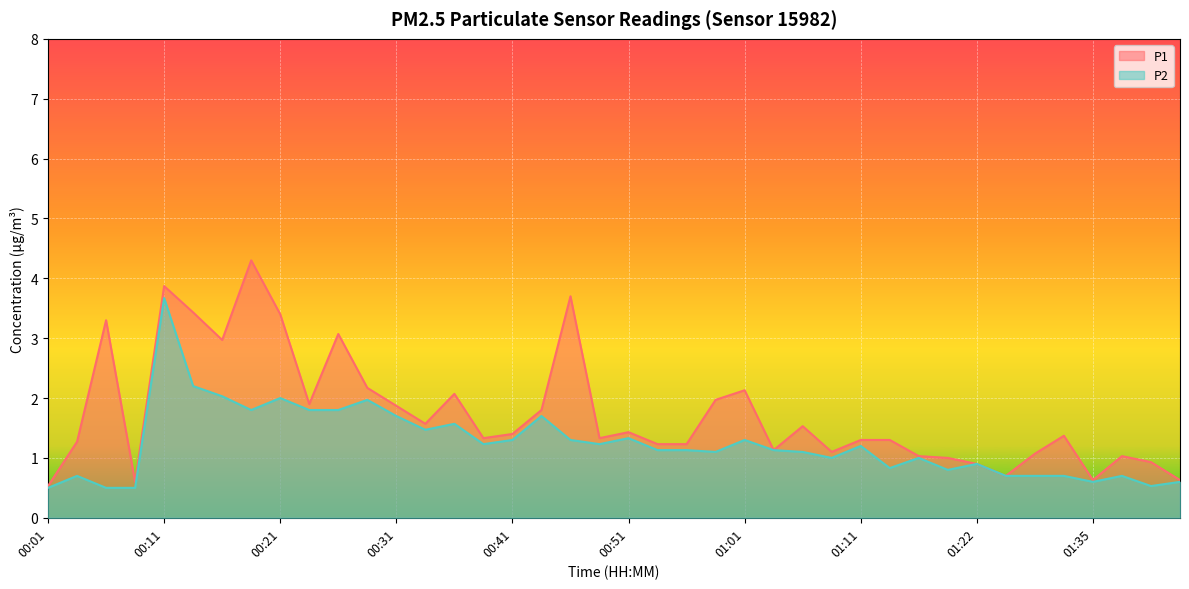

What is the difference between the maximum and minimum values in the P2 series?

3.2